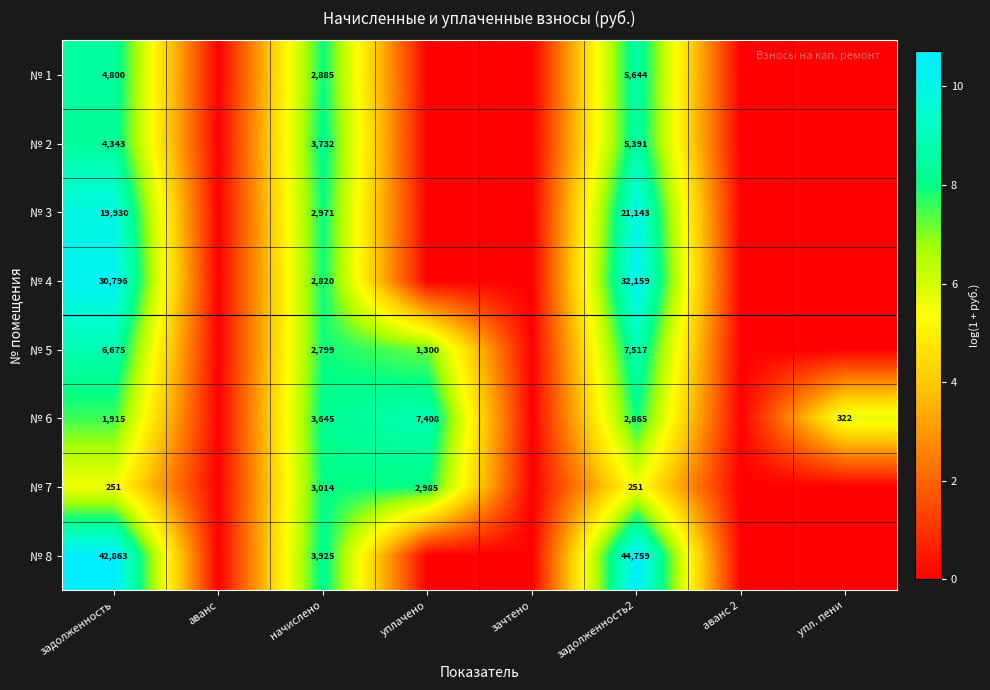

The value of № 7 at уплачено is 5.0. True or false?

False